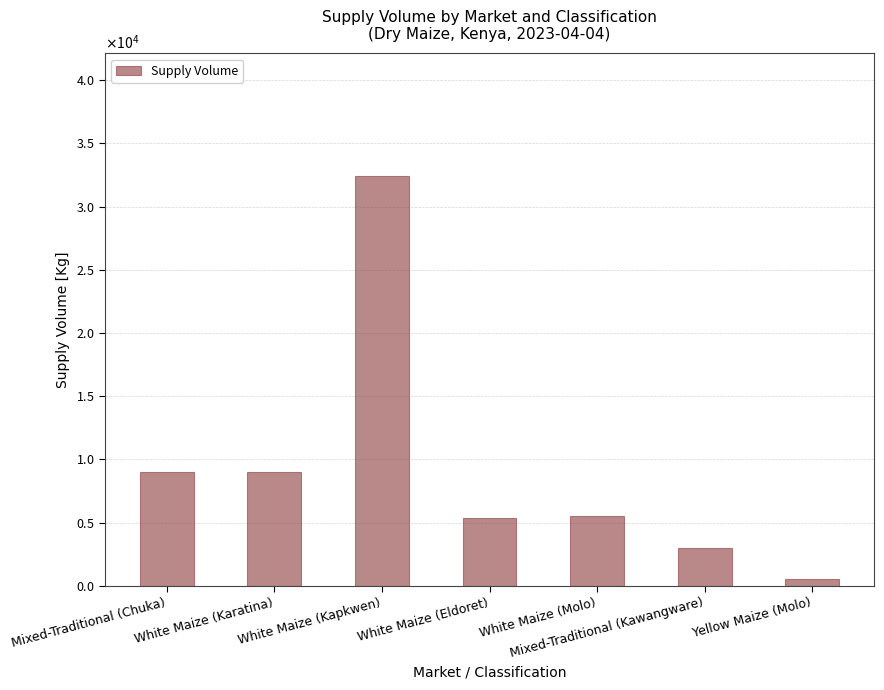

Are the bars grouped side by side (vs. stacked)?

No